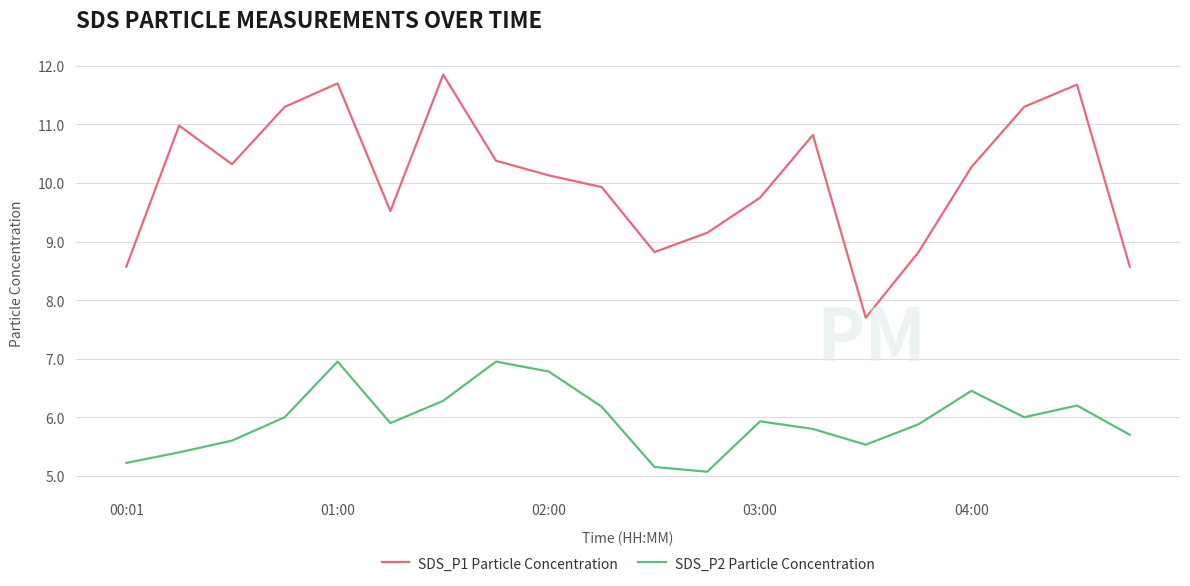

Which series has the largest total across all categories?

SDS_P1 Particle Concentration